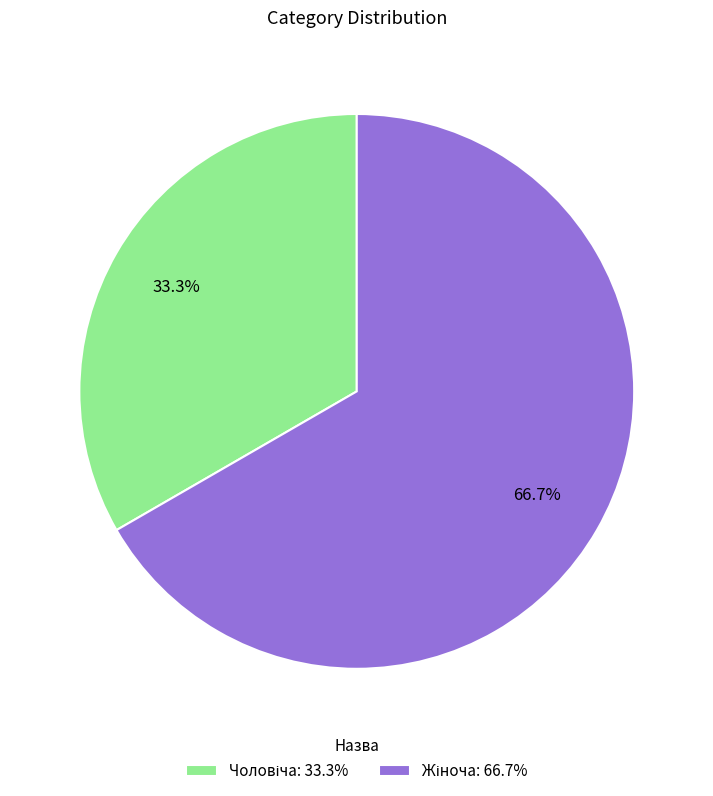

Does any single category account for the majority?

Yes